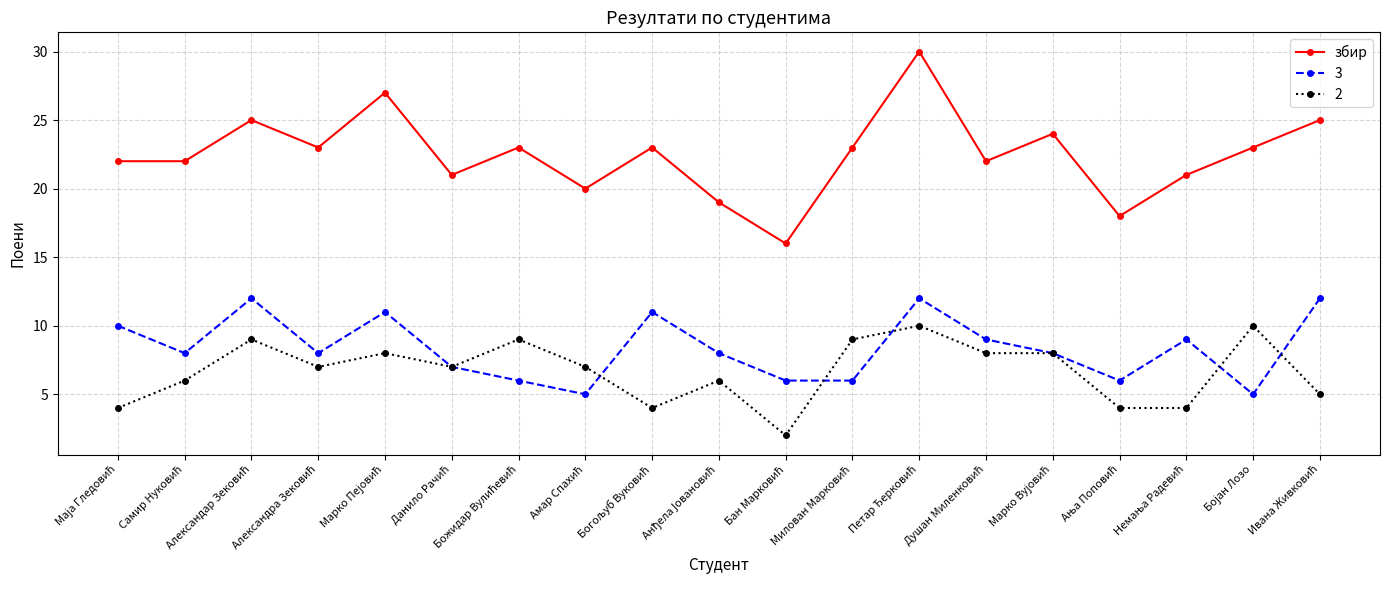

What is the value of the 3 point at the 17th from the left?

9